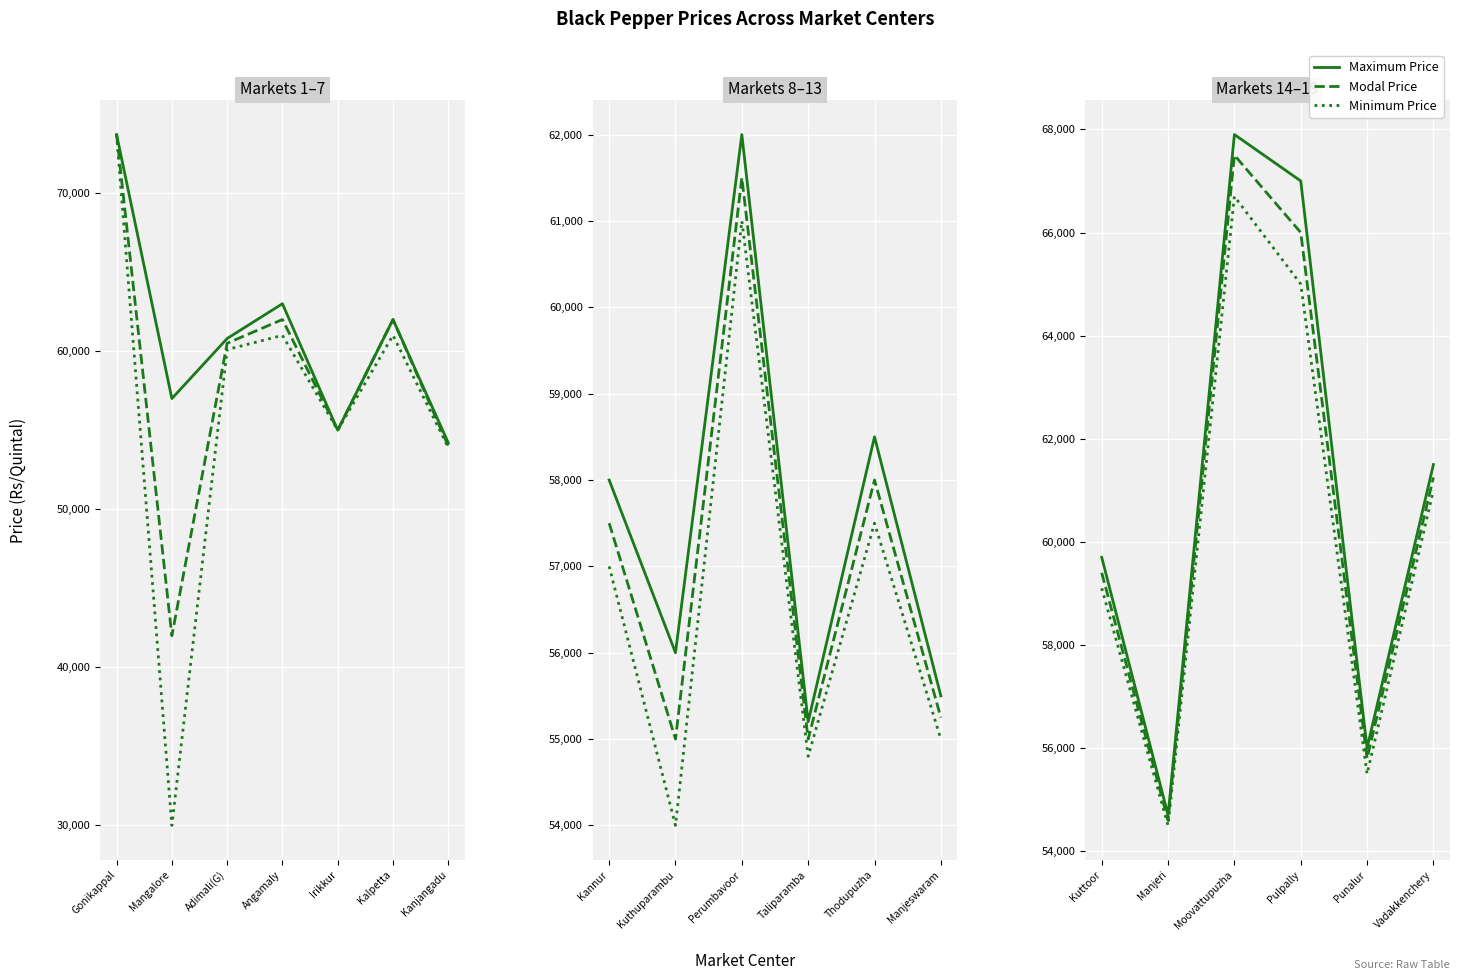

Which category has the lowest value across all series?

Manjeri